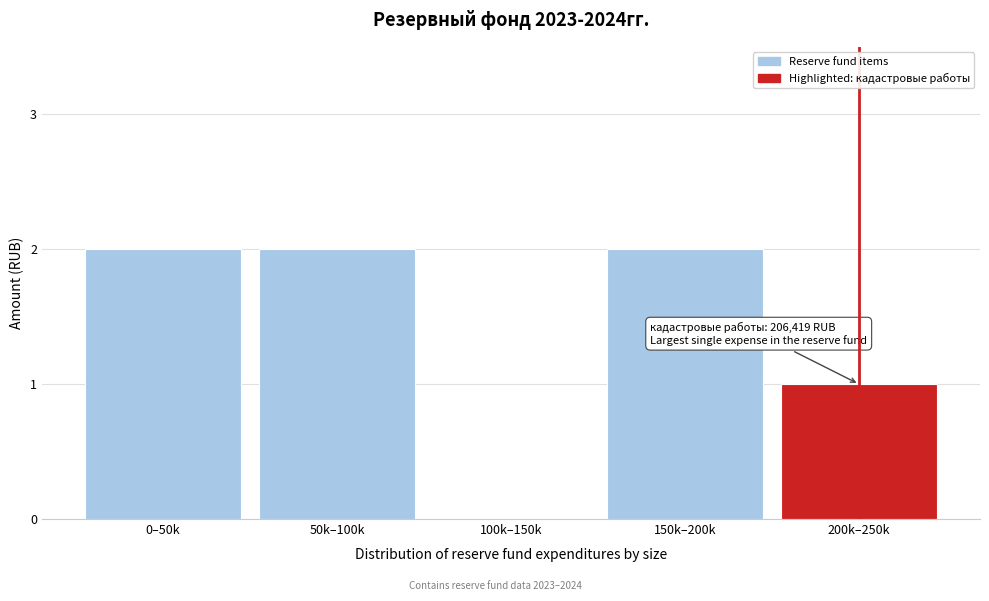

Reading left to right, extract all data points from this chart.

0–50k=2	50k–100k=2	100k–150k=0	150k–200k=2	200k–250k=1